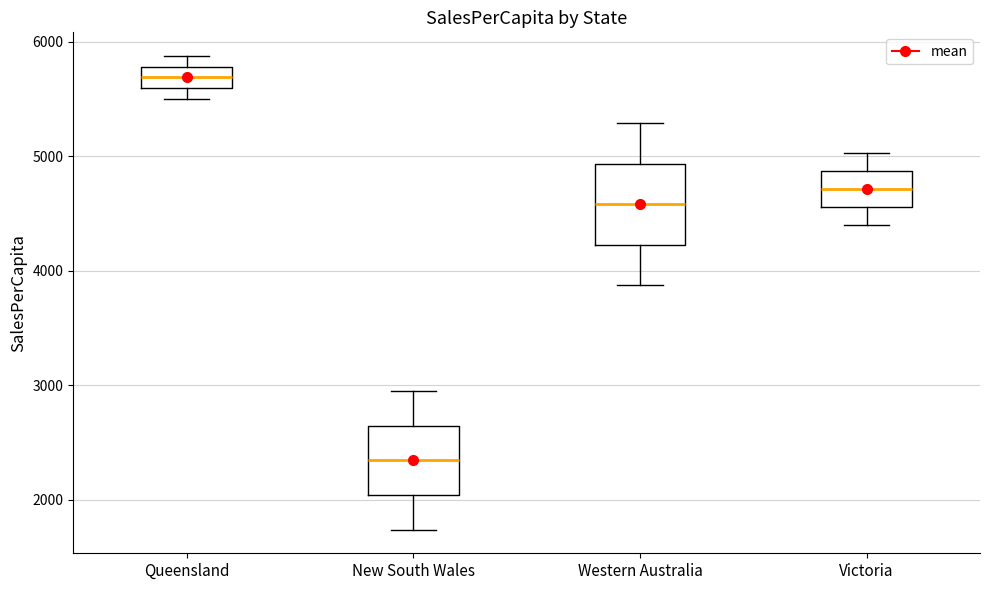

Which box has the highest median line?

Queensland